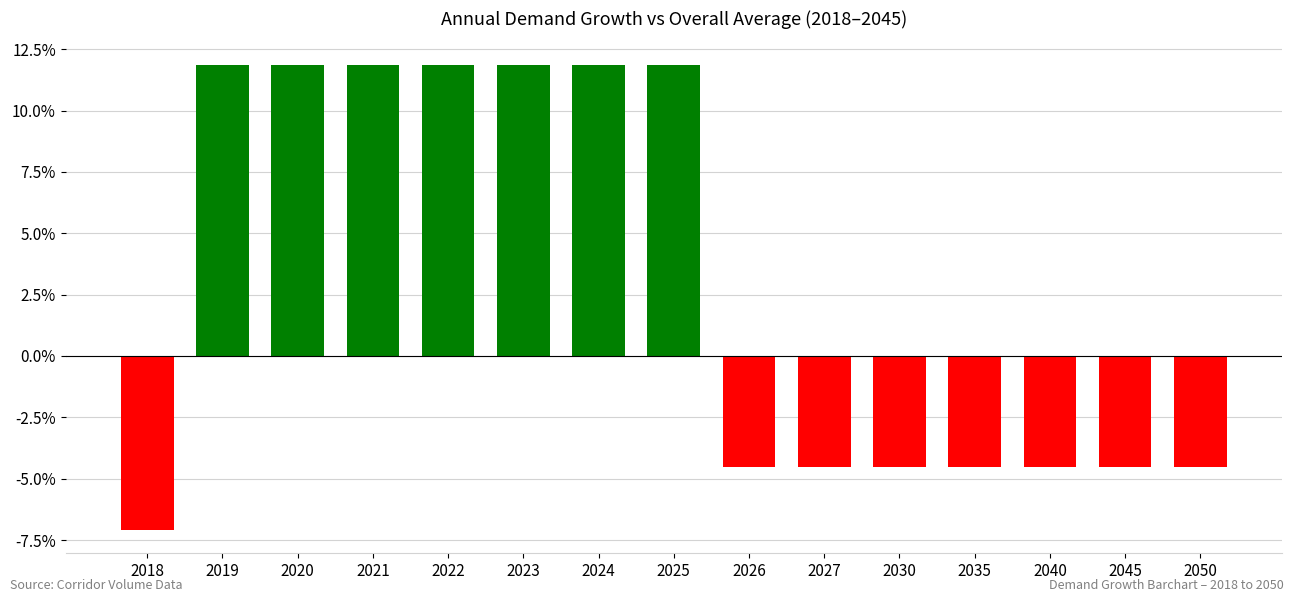

Read the value at 2025.

0.1